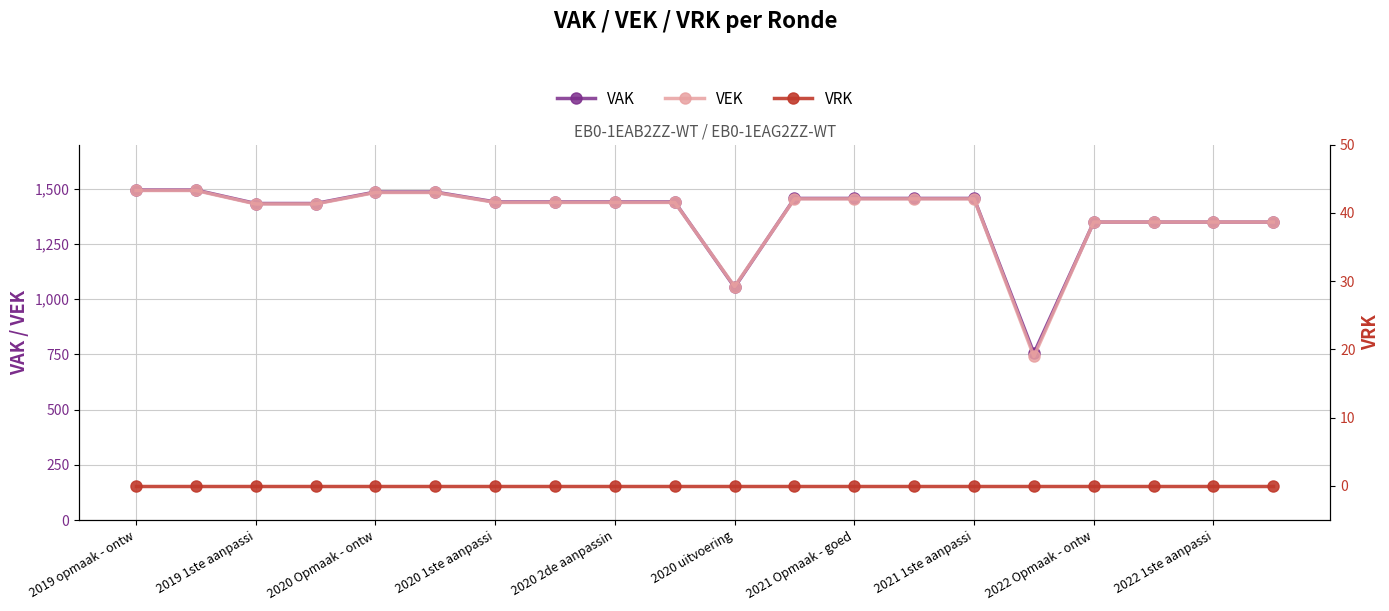

What is the highest value of the VEK series?

1492